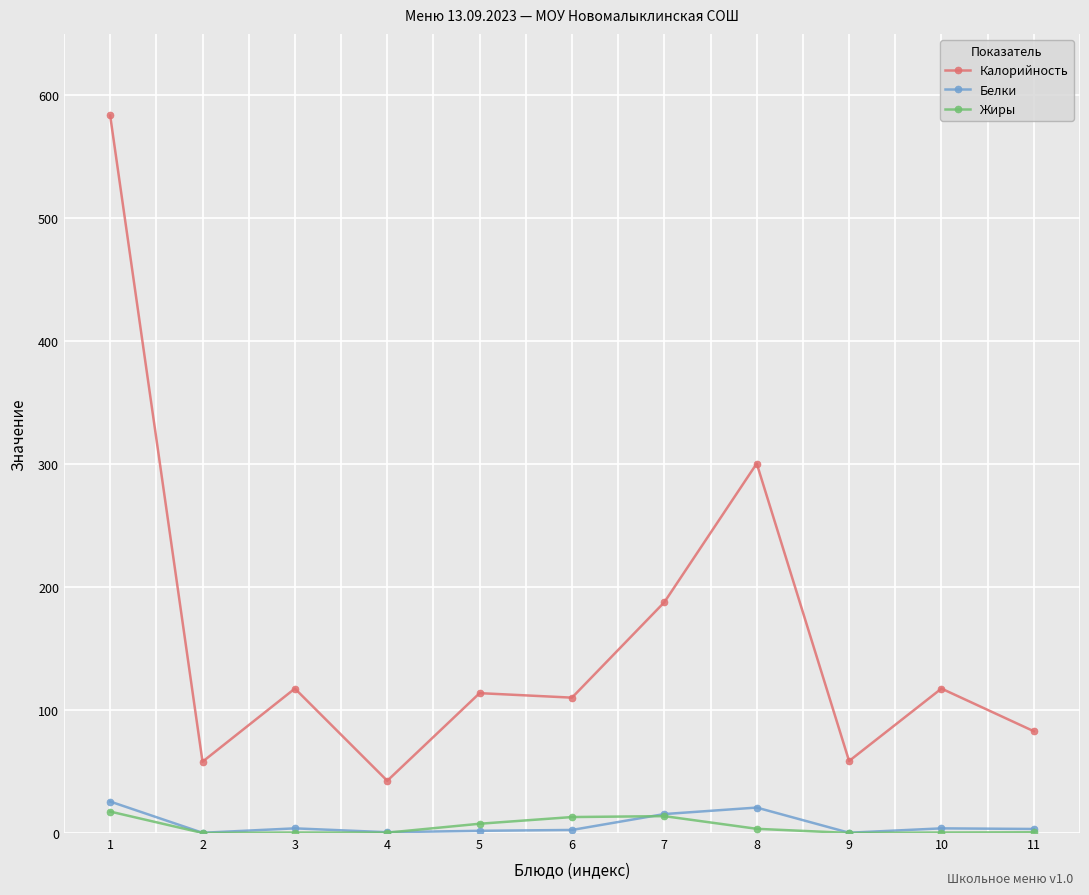

Does the chart display data point markers on the line(s)?

Yes